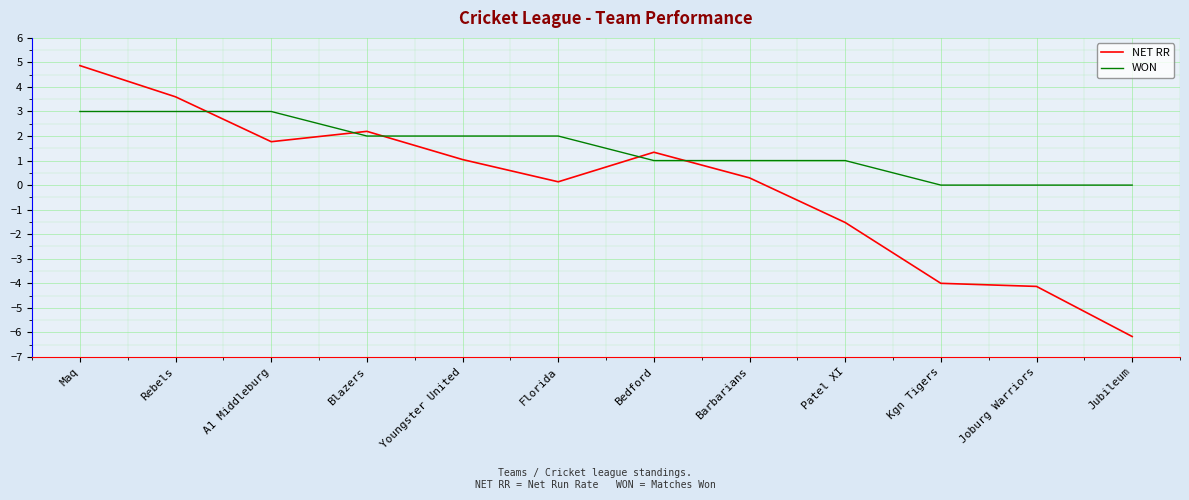

At which category does NET RR reach its first local valley?

A1 Middleburg